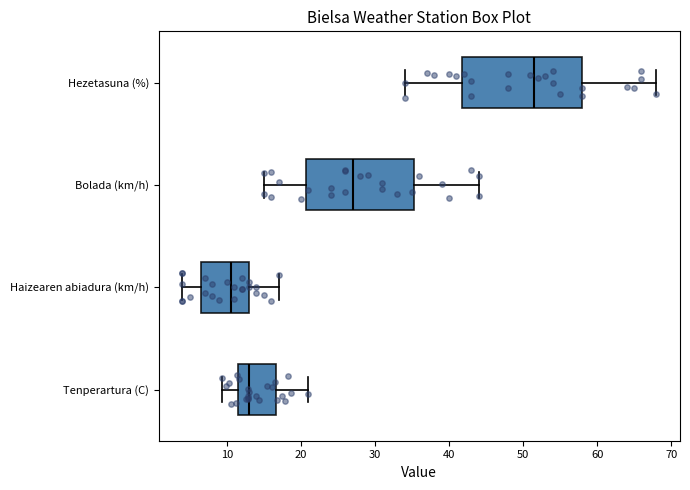

Which box has the furthest to the right median line?

Hezetasuna (%)